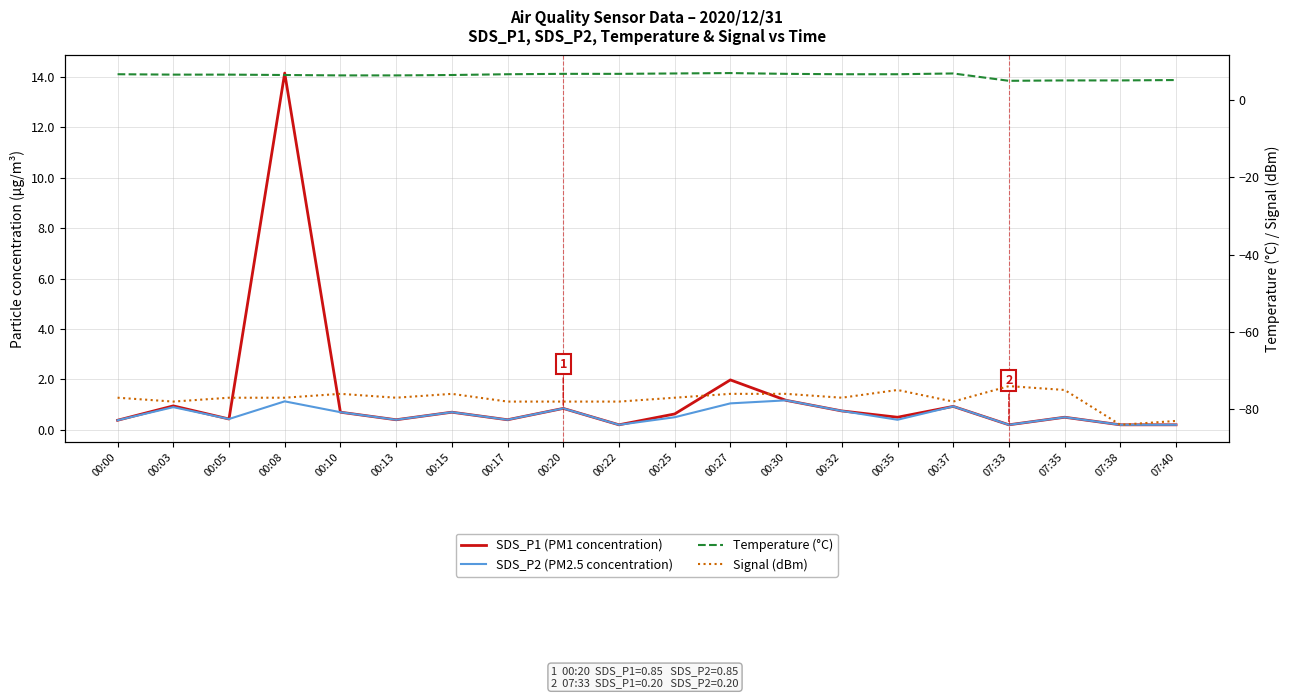

What is the label of the 14th point from the right?

00:15